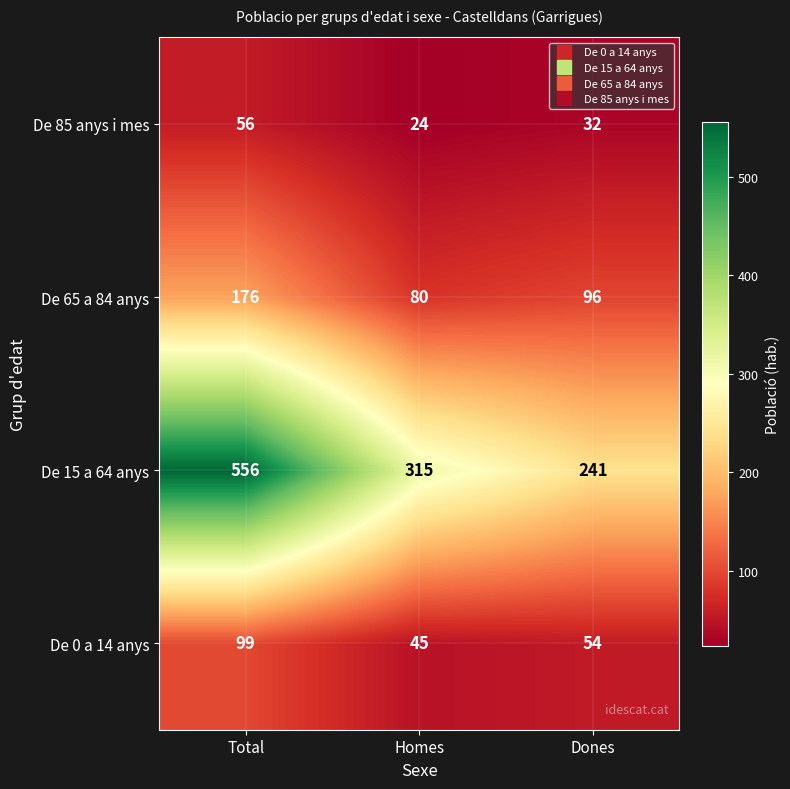

Which series has the largest range (max minus min)?

De 15 a 64 anys